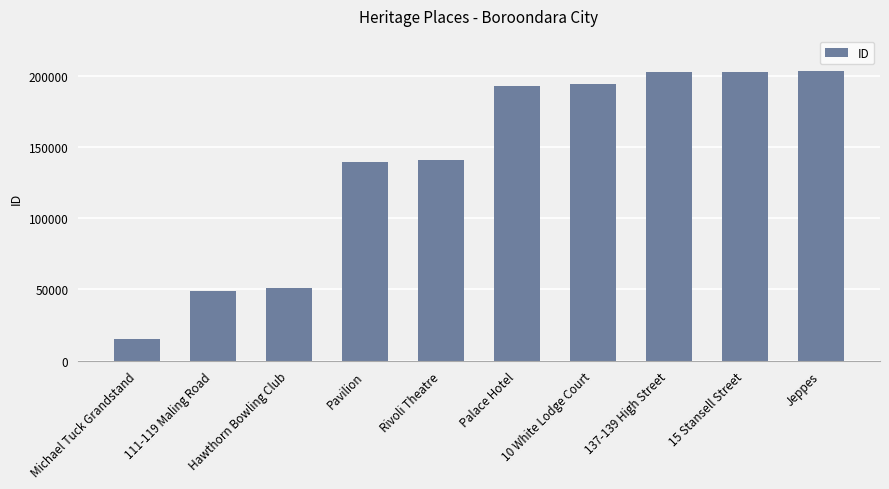

What is the sum of all values?

1391956